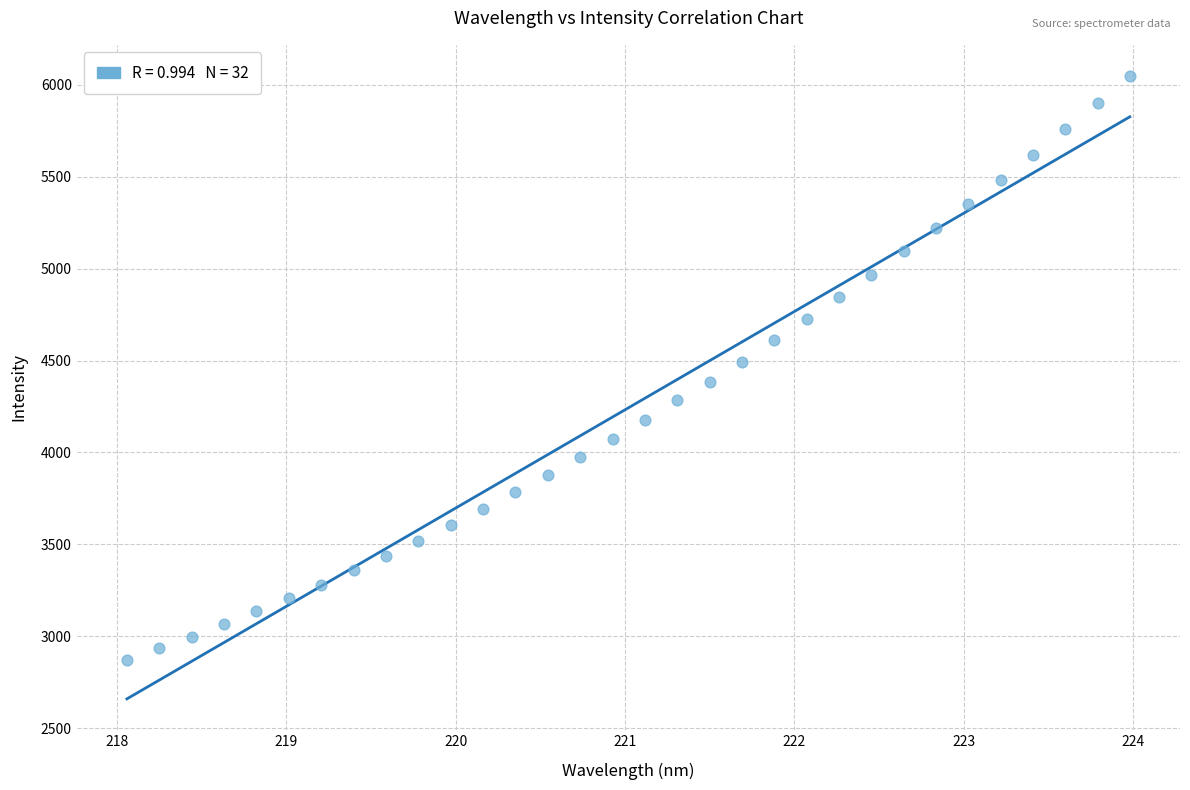

What is the range of Y values (max minus min)?

3175.2